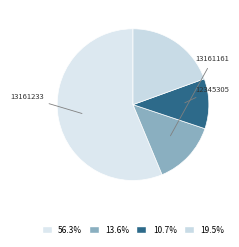

Count the number of slices in the pie.

4